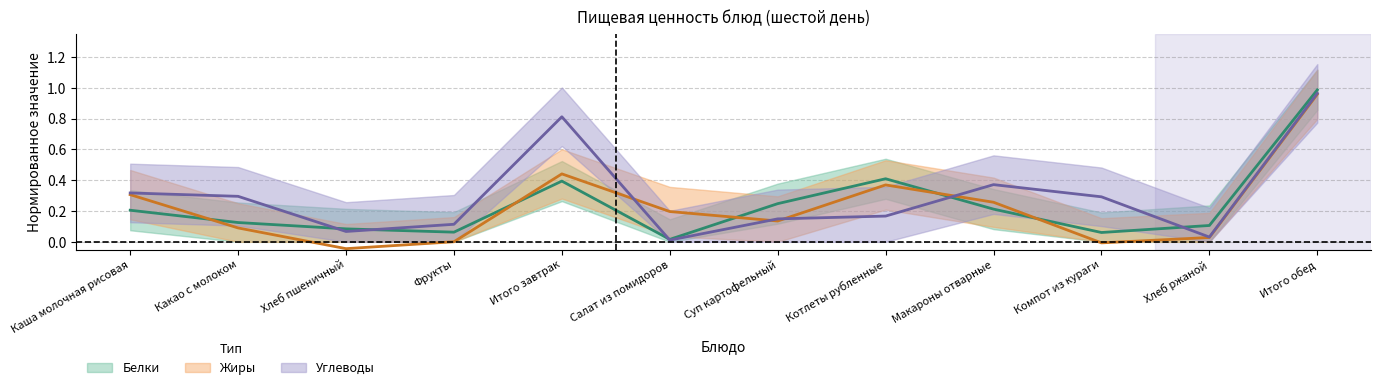

True or false: Белки and Углеводы cross at least once.

True